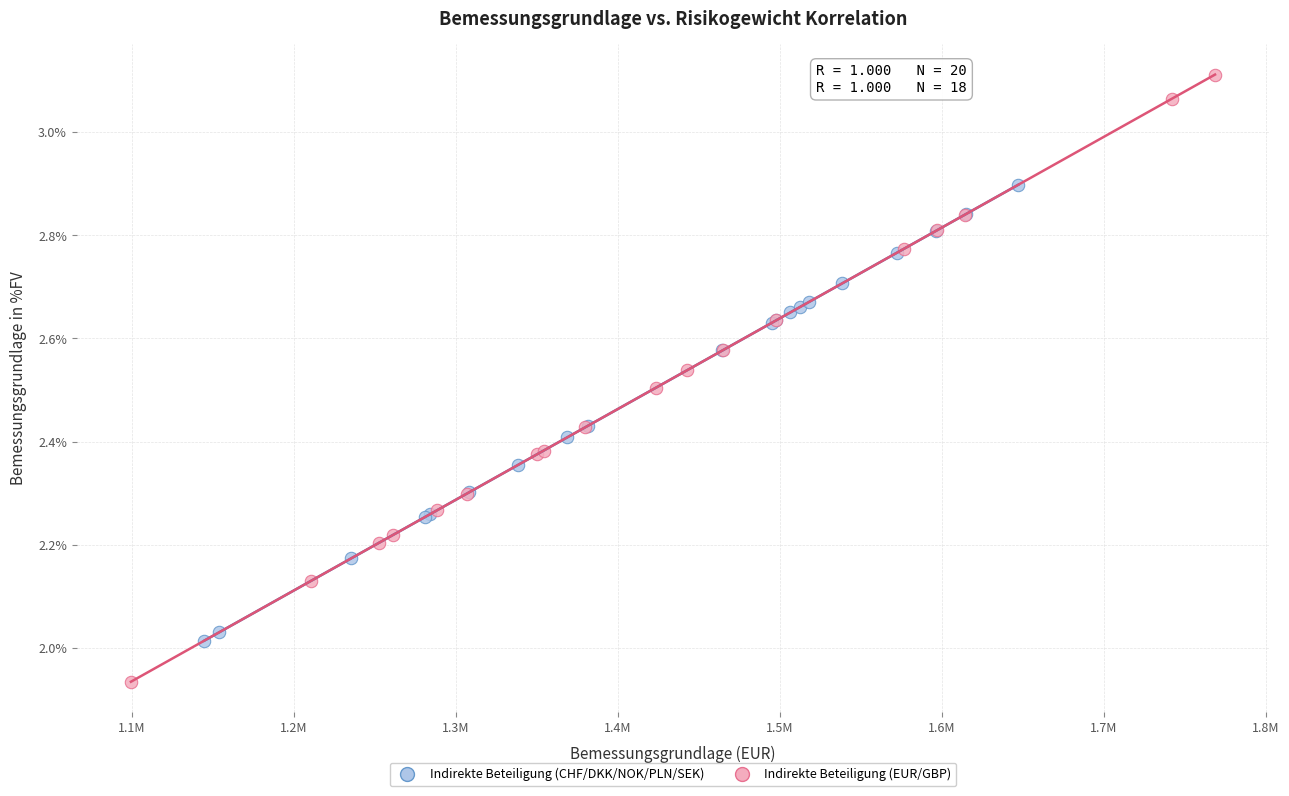

Which series reaches the maximum Y coordinate?

Indirekte Beteiligung (EUR/GBP)